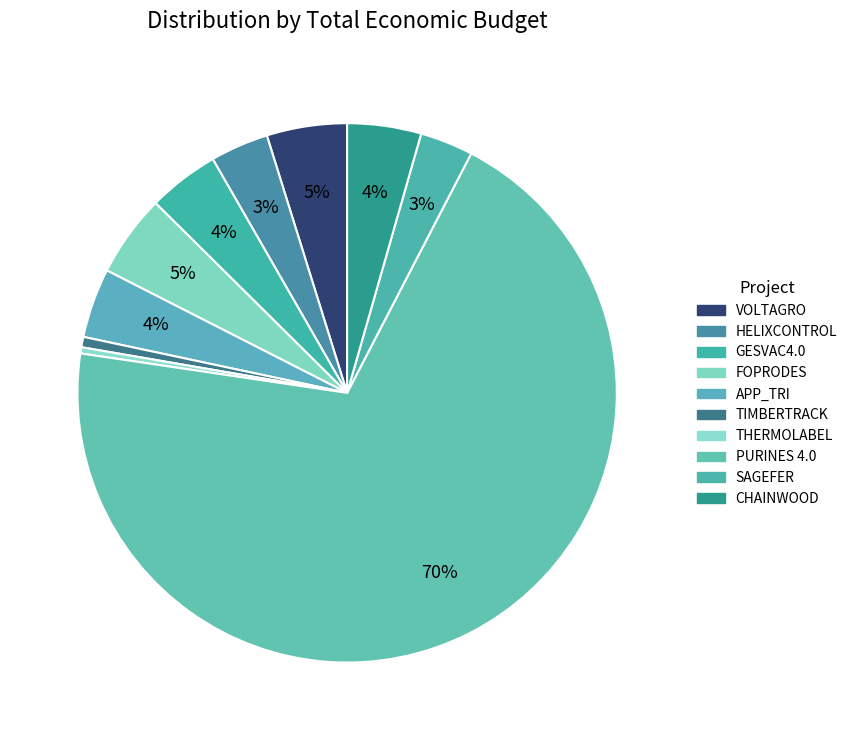

To the nearest percent, what portion does GESVAC4.0 represent?

4%